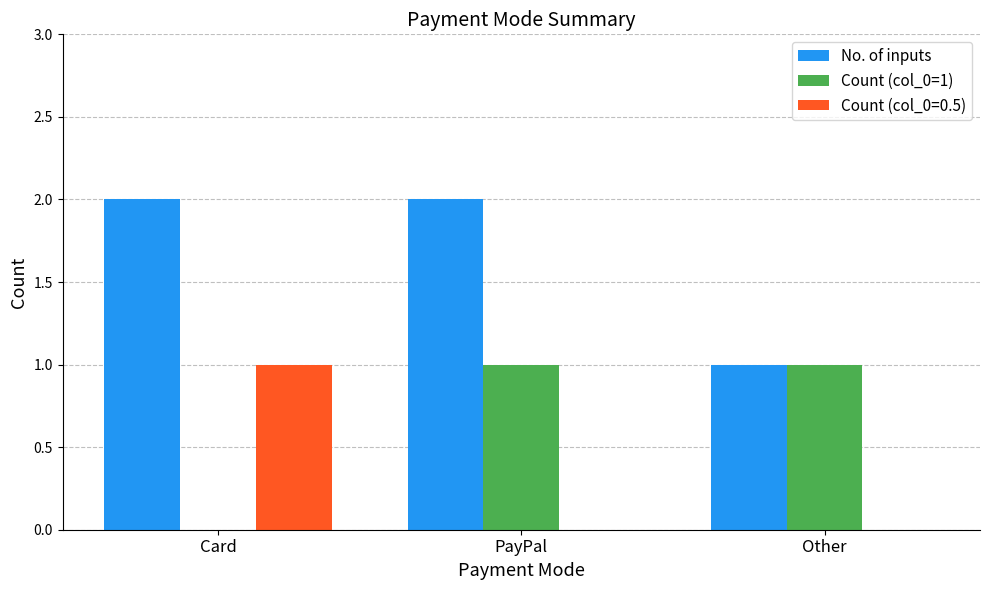

The value of No. of inputs at Other is 0. True or false?

False